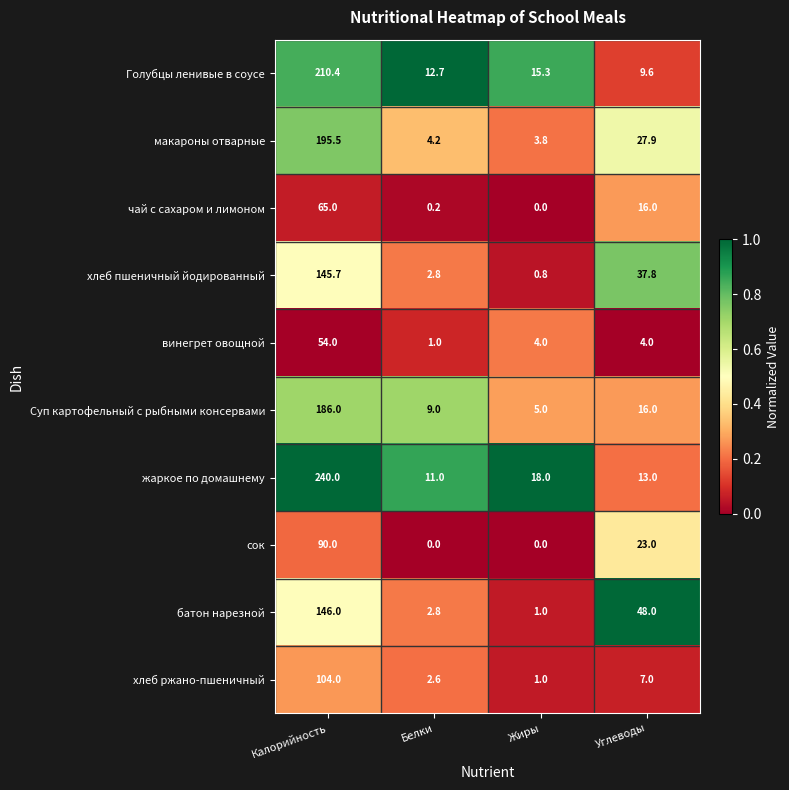

What is the difference between the сок values at Белки and Калорийность?

90.0